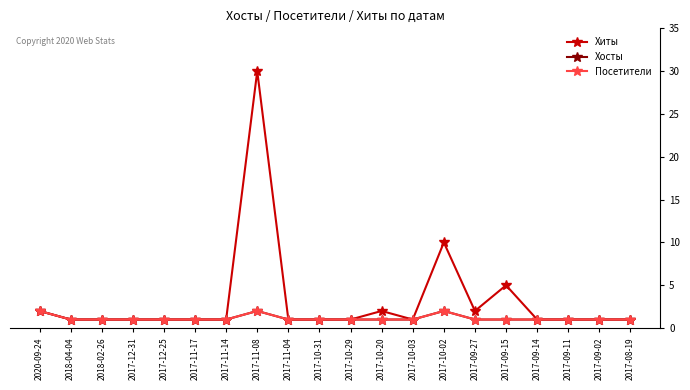

Is this an area chart (filled region under the line)?

No